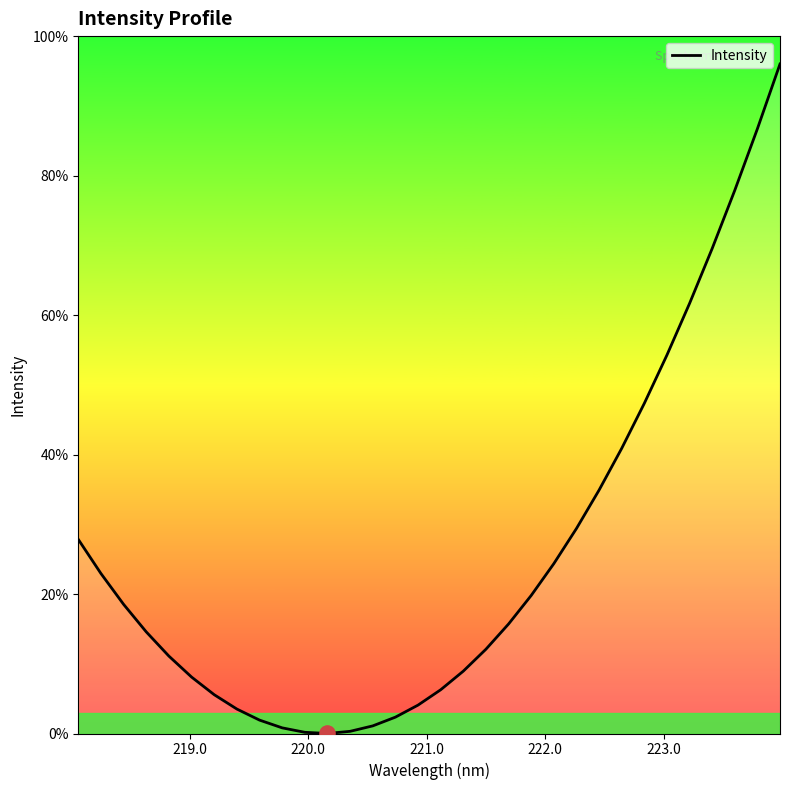

What is the greatest value displayed?

96.0